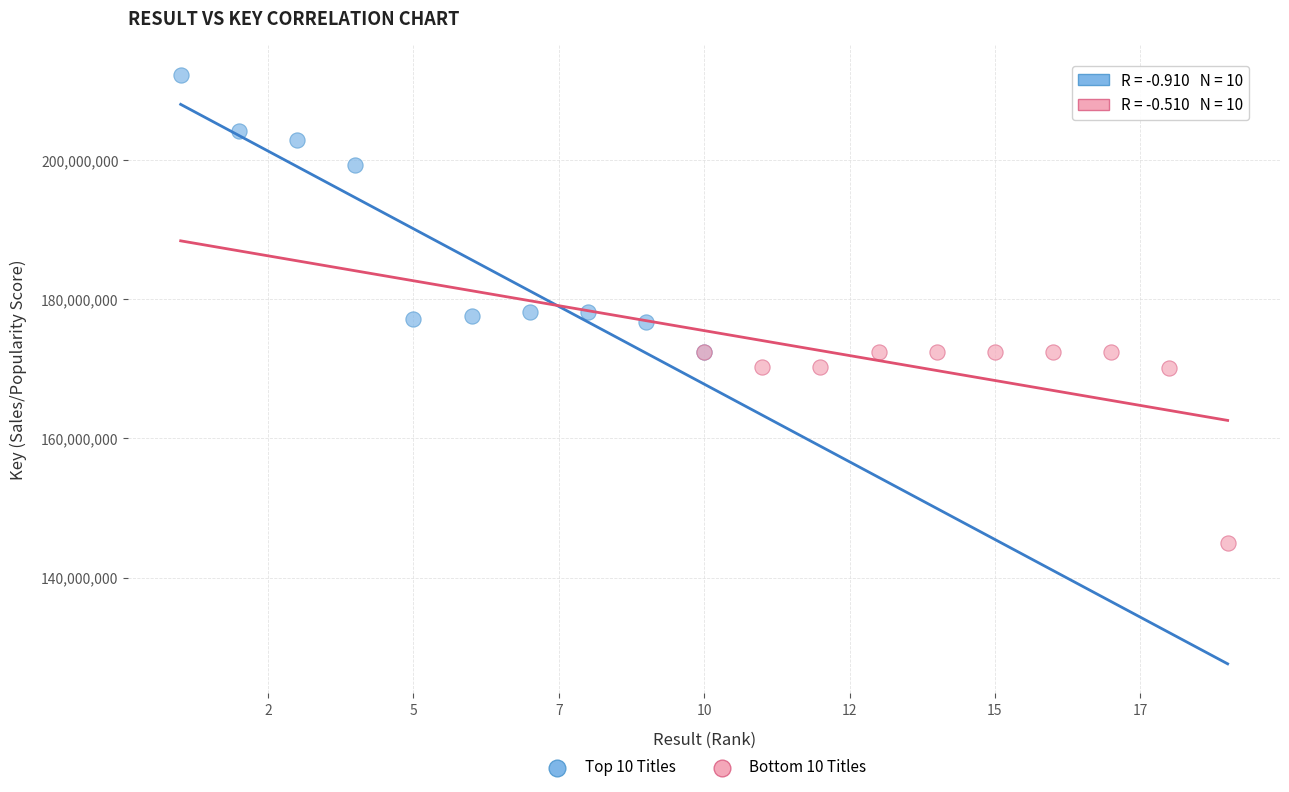

Which series has the largest Y range (max minus min)?

Top 10 Titles